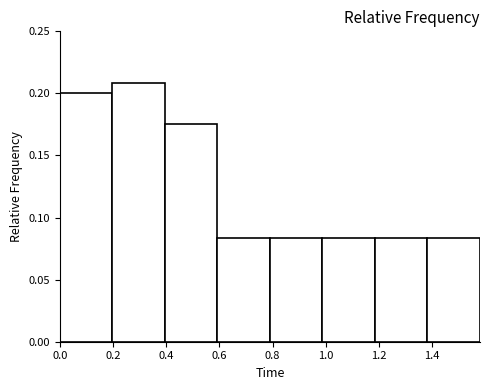

What is the height of the bar covering 0.00 to 0.20 on the x-axis? Neither the bar edges nor the heights are printed on the chart, so give them approximately, as read against the axes.

0.200